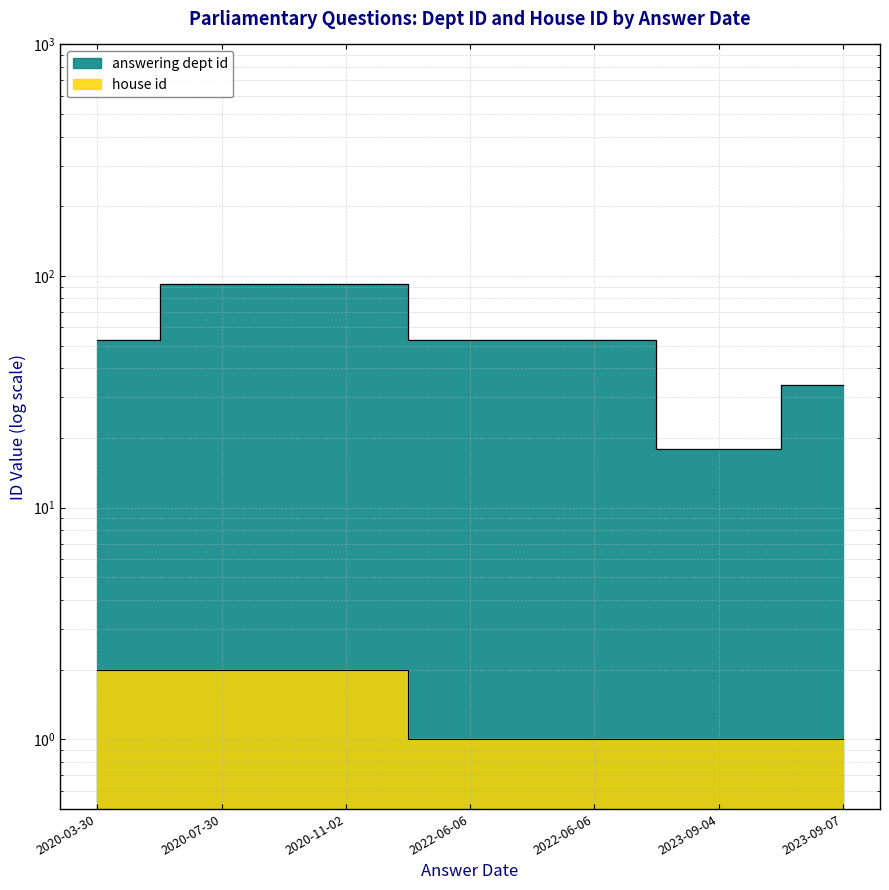

Count the house id values in the range 1 to 2.

7